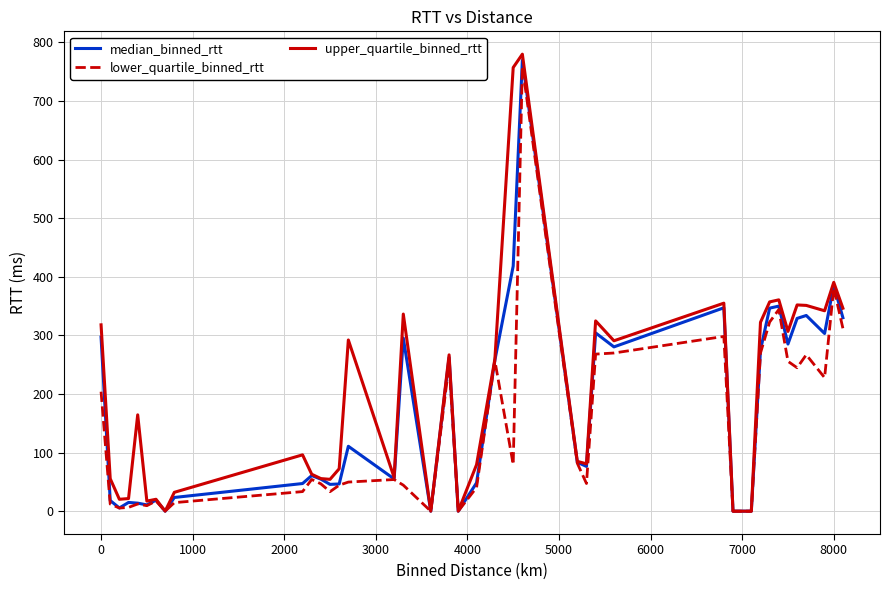

What is the highest value of the lower_quartile_binned_rtt series?

759.1